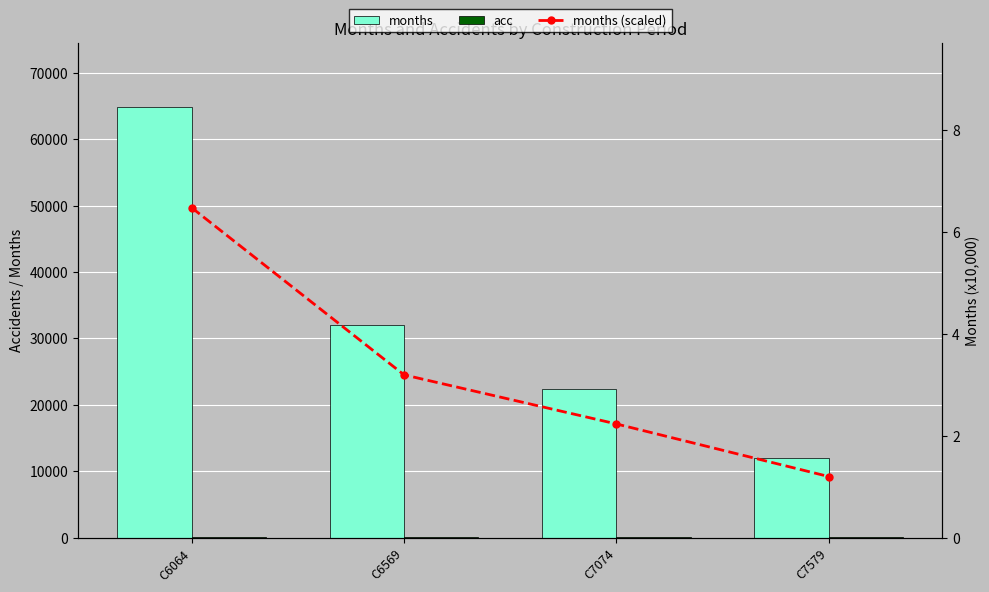

Which has a higher value, C6064 or C6569?

C6064